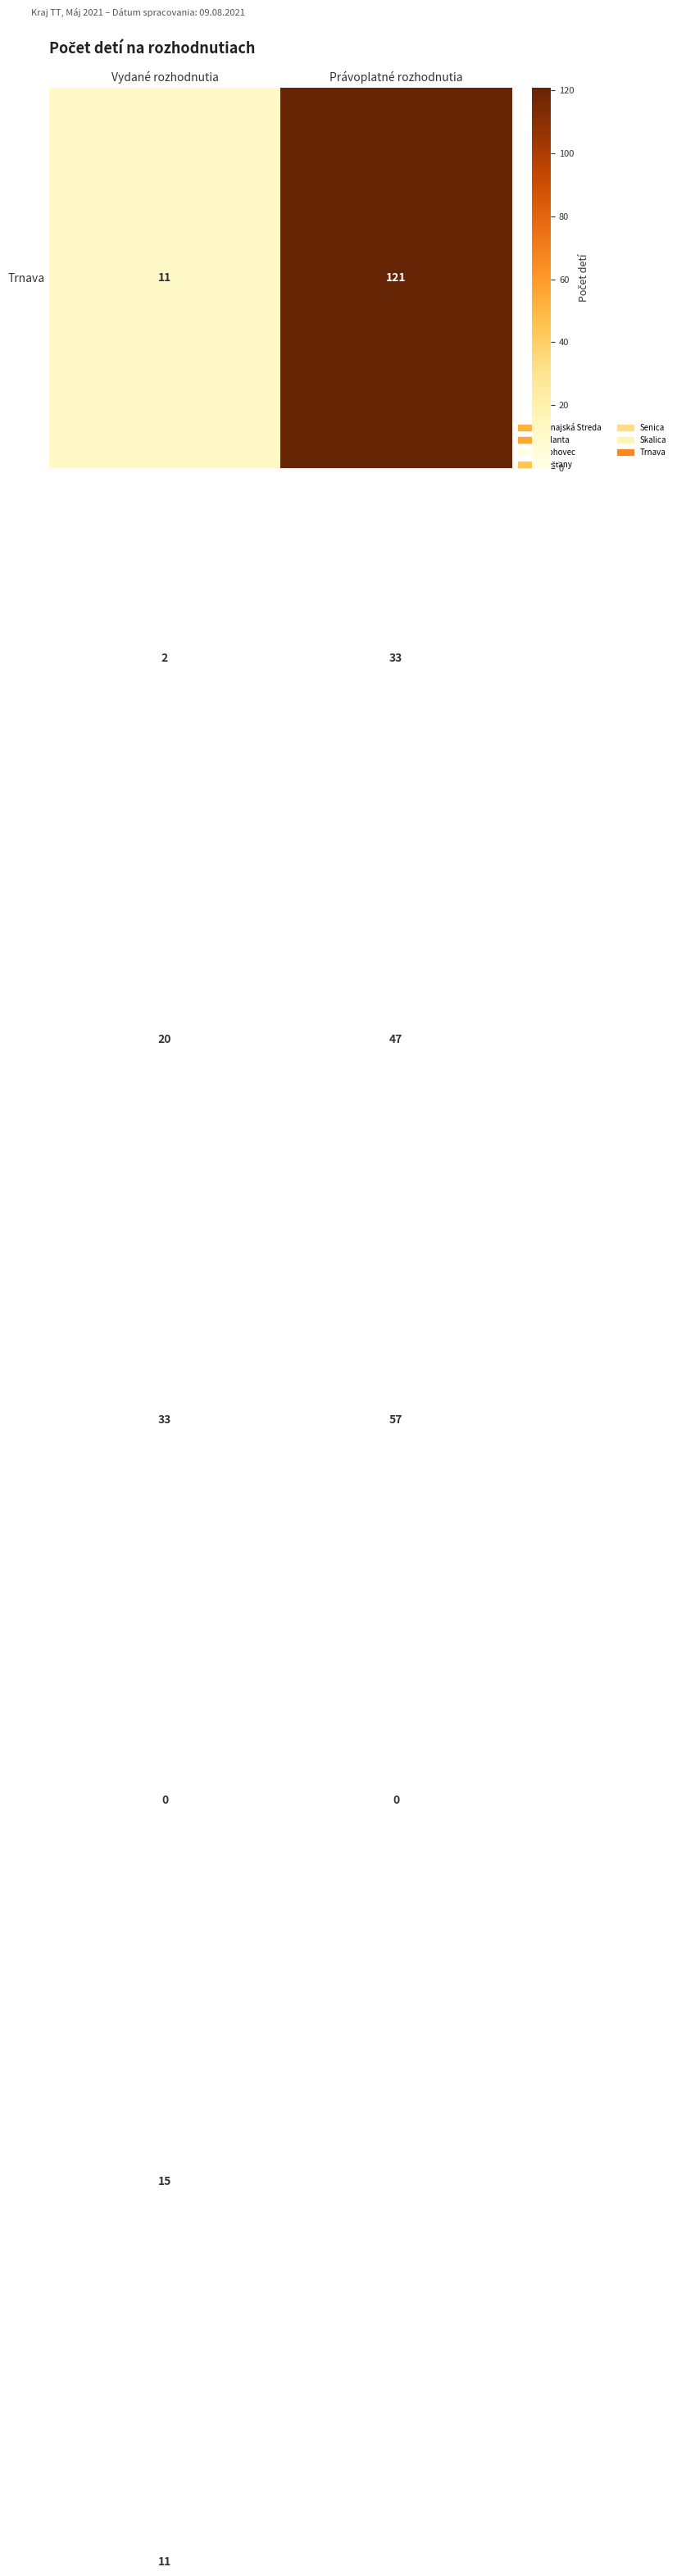

What is the difference between the highest and lowest values at Právoplatné rozhodnutia?

121